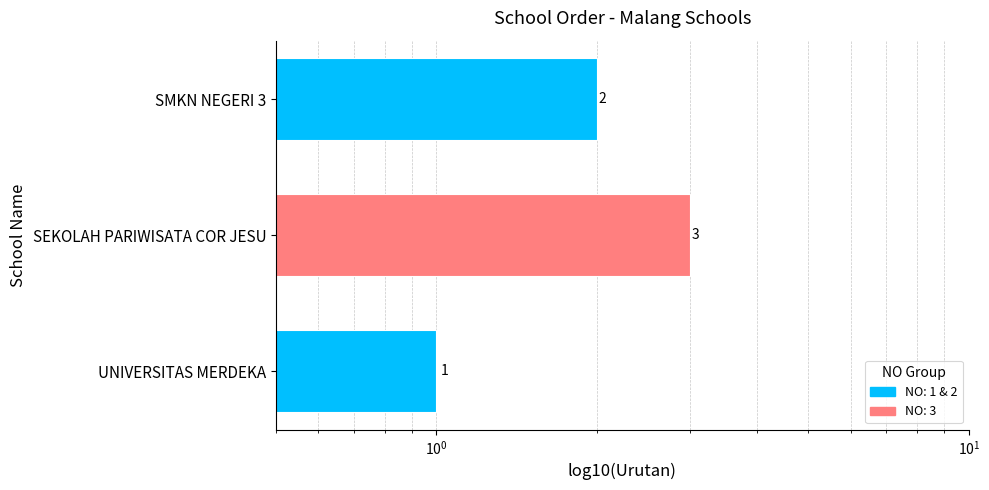

Reading right to left, transcribe all the data shown in this chart.

2	3	1